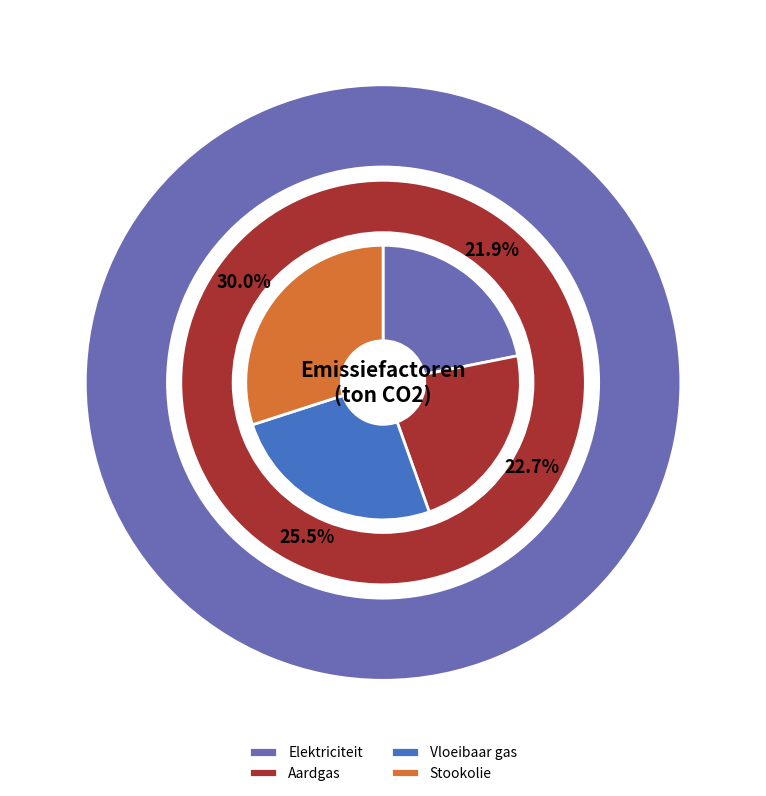

Is the sum of Aardgas and Vloeibaar gas greater than half?

No